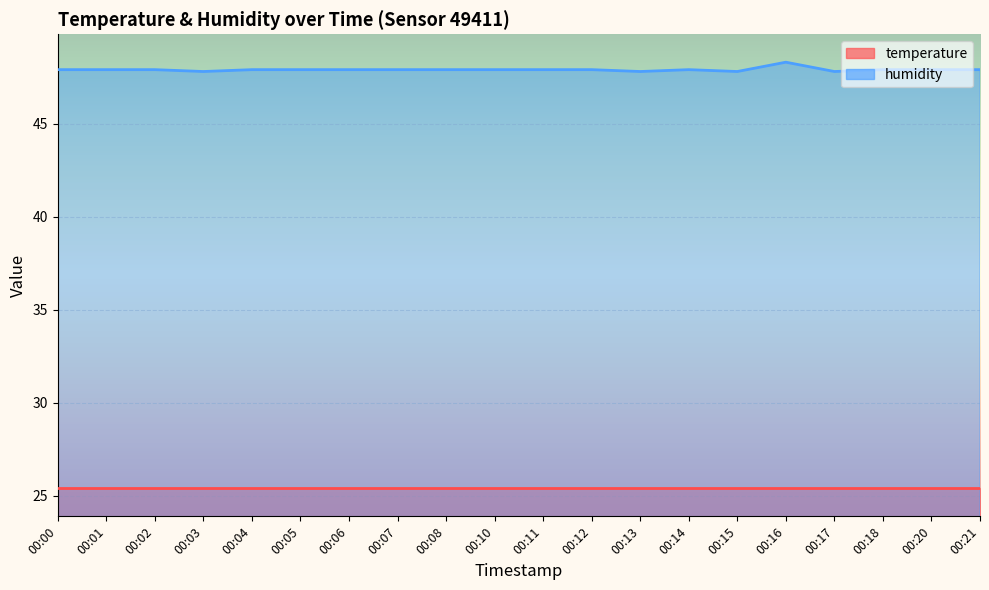

What is the value of the 7th point from the left?

47.9